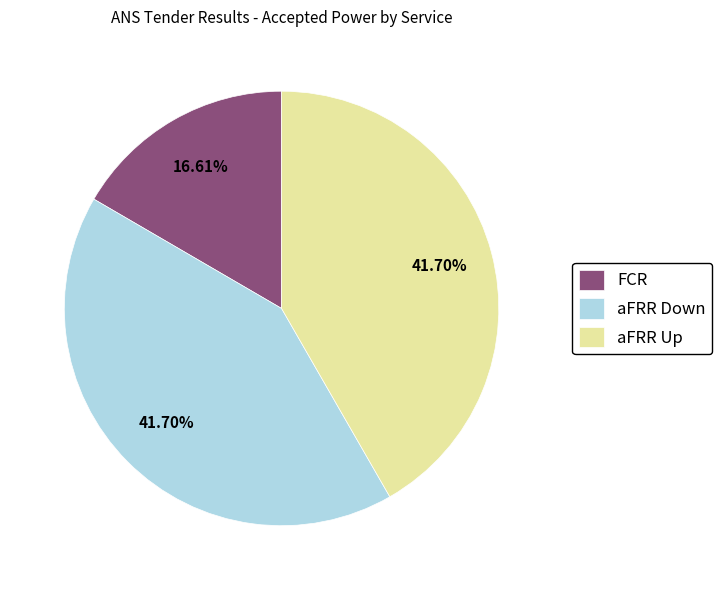

Is there a majority slice in this chart?

No